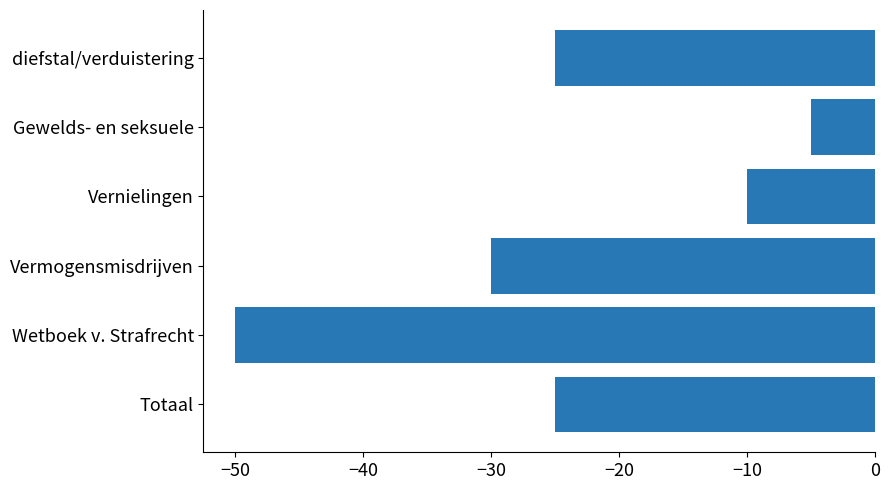

The value at Gewelds- en seksuele is -2. True or false?

False